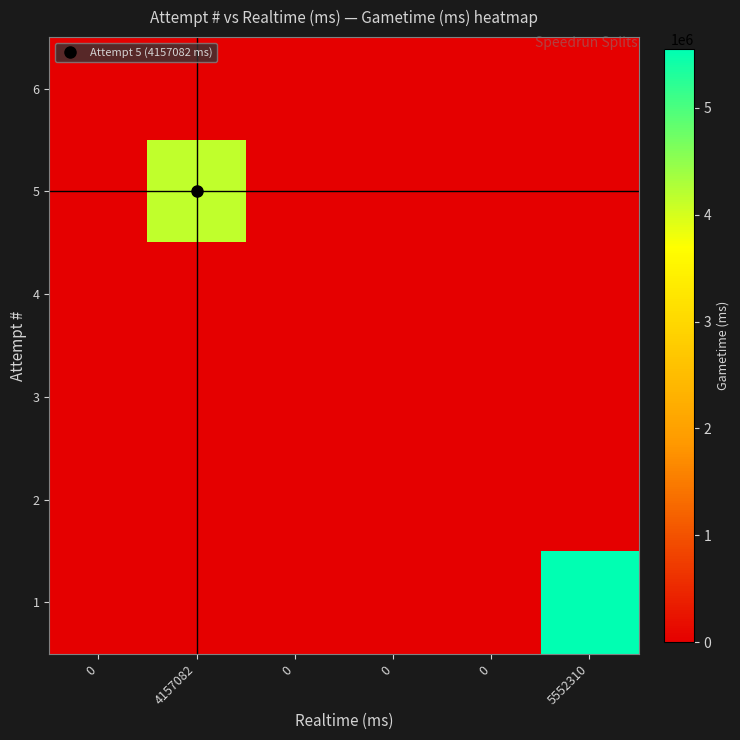

Count the number of data series in this chart.

6